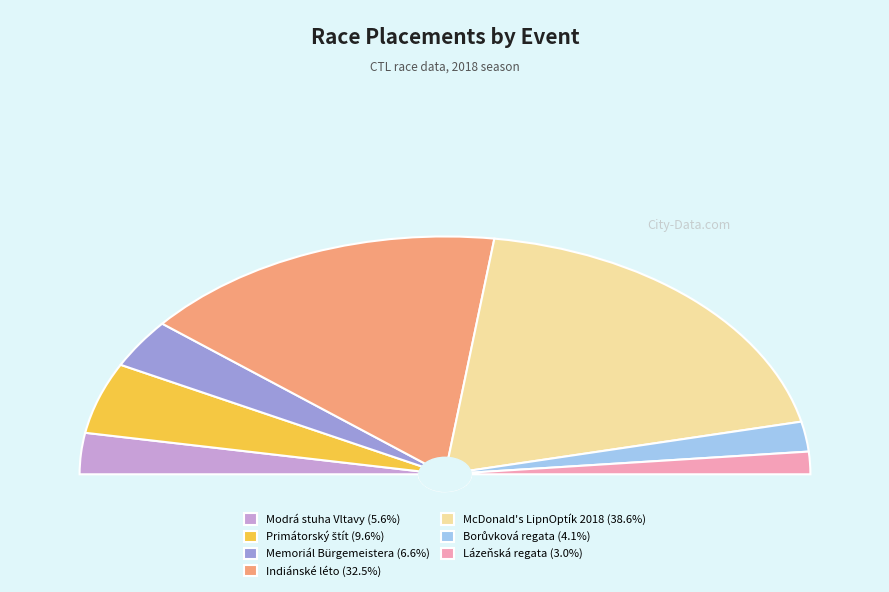

True or false: 181142 accounts for 20% of the total.

False